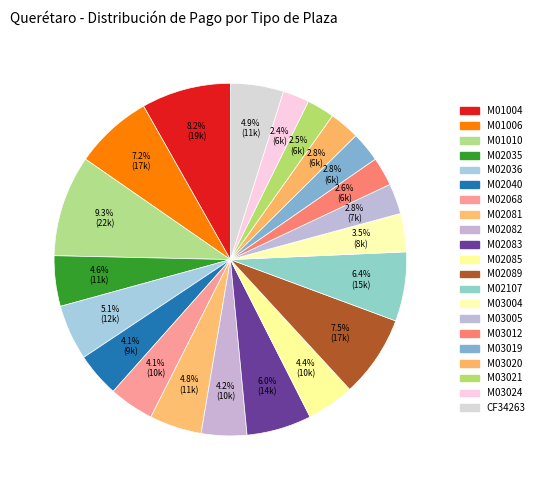

What percentage is the M02089 slice, to the nearest percent?

8%